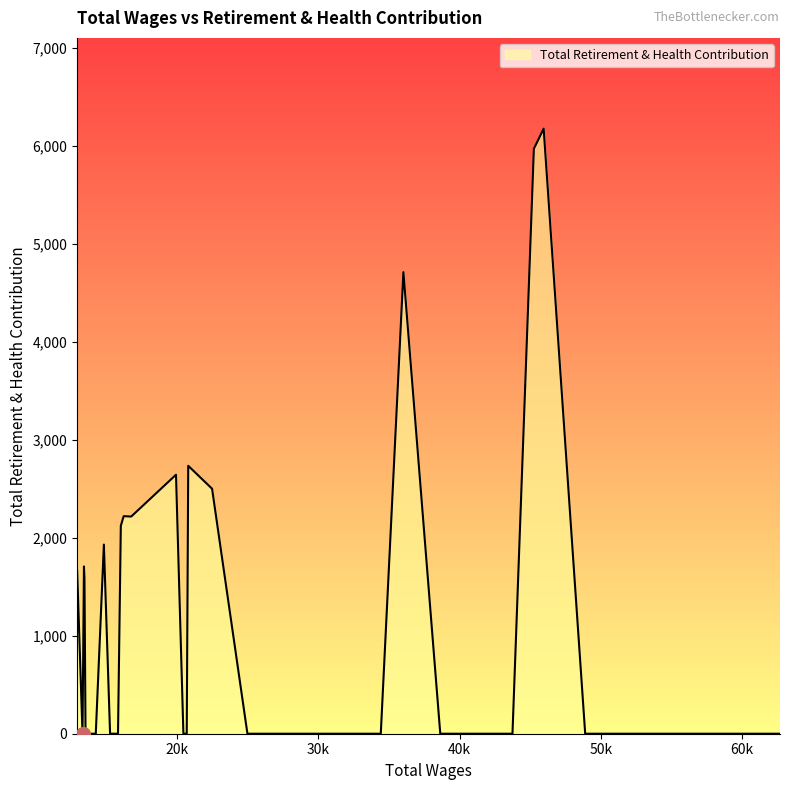

How many points are lower than both their immediate neighbors (excluding endpoints)?

2